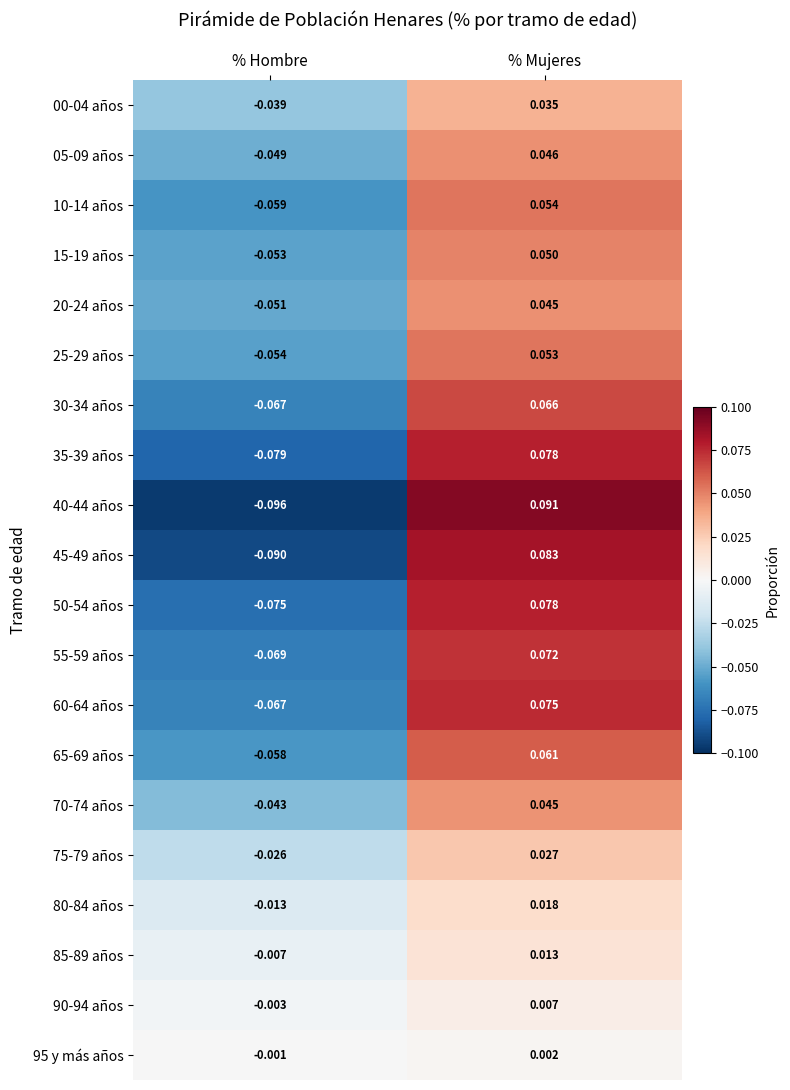

At which category is the sum across all series the highest?

% Mujeres